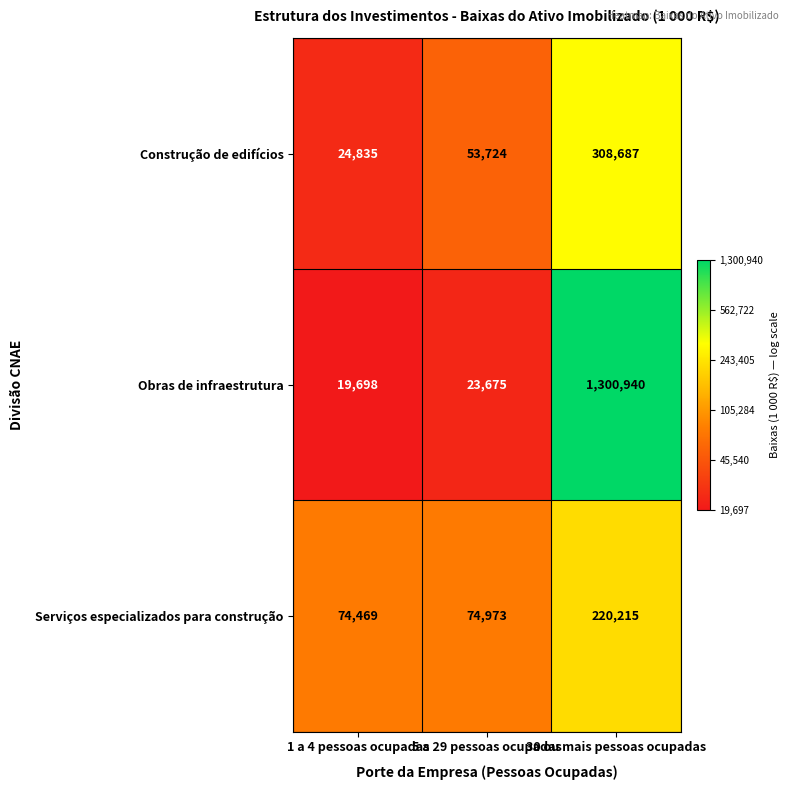

Which series changed the most between 1 a 4 pessoas ocupadas and 5 a 29 pessoas ocupadas?

Construção de edifícios